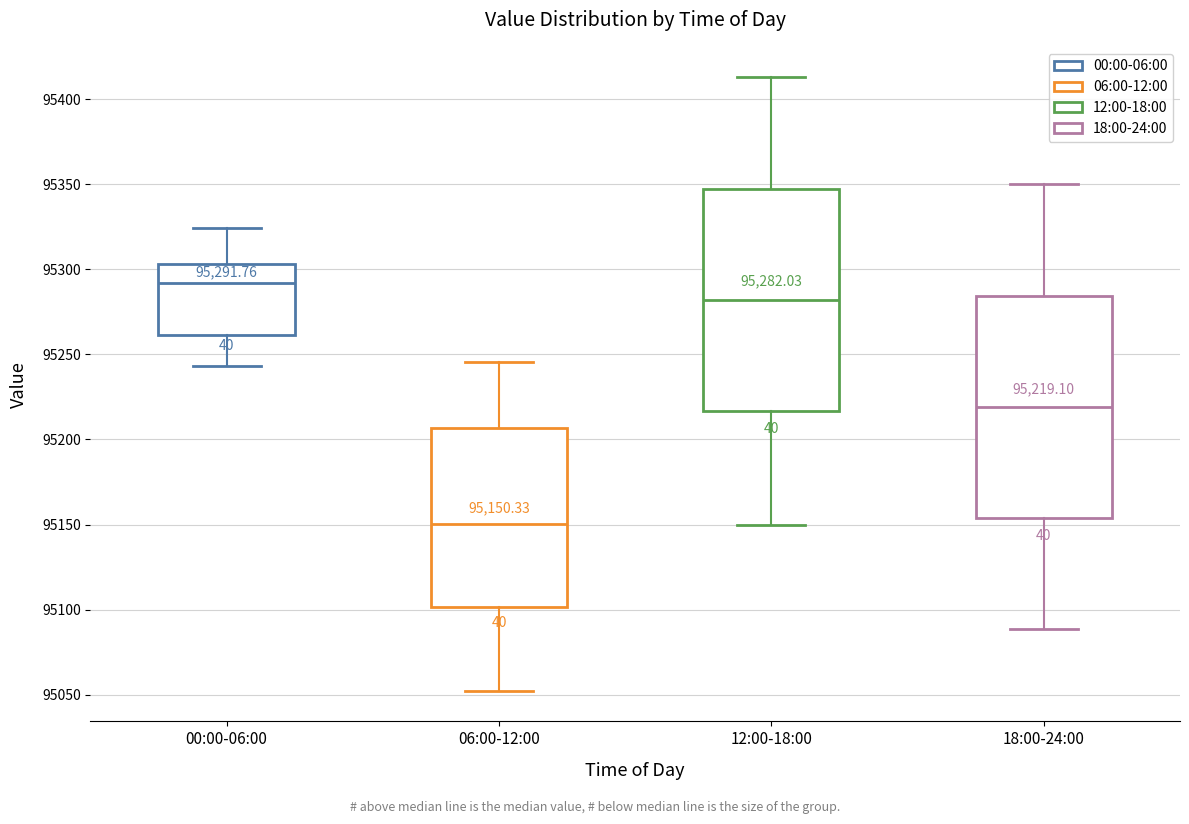

Which box has the highest median line?

00:00-06:00